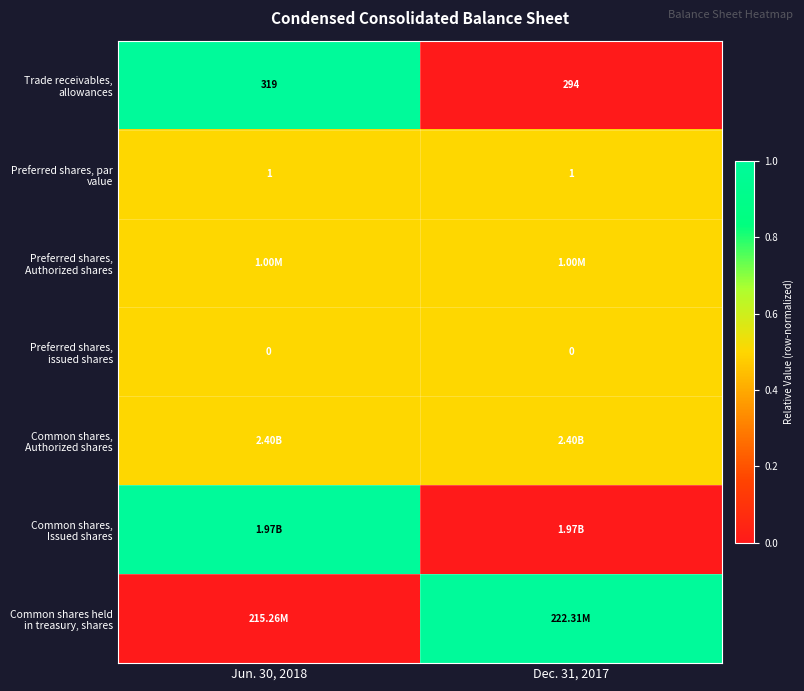

Is the value of Trade receivables, allowances at Jun. 30, 2018 greater than the value of Preferred shares, issued shares at Jun. 30, 2018?

Yes